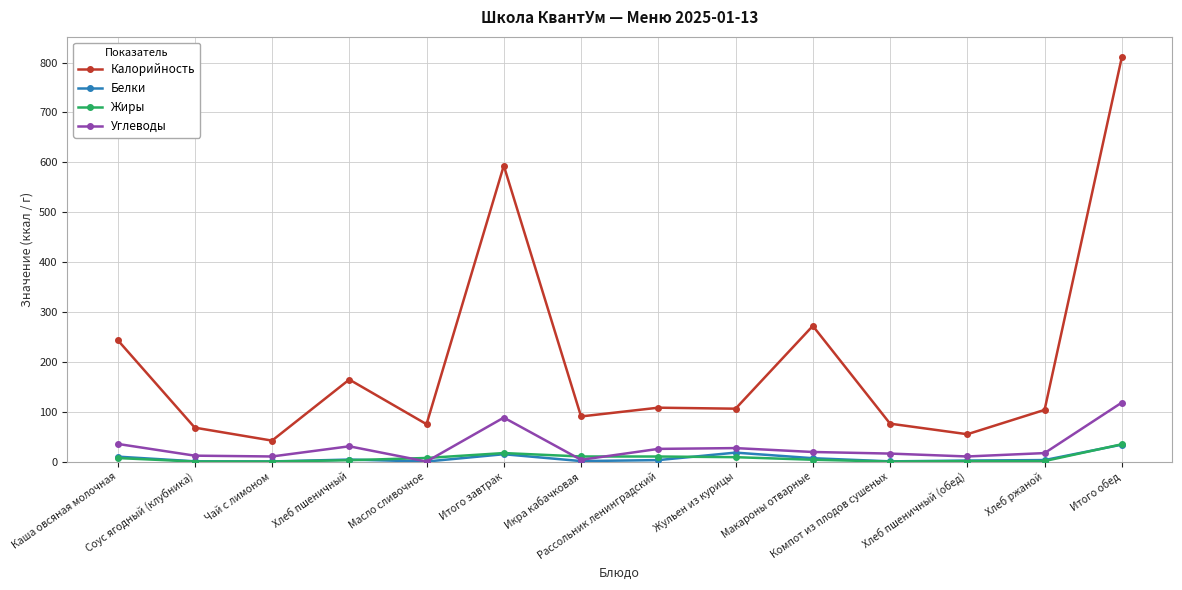

What is the approximate value of Белки at Хлеб пшеничный?

4.0